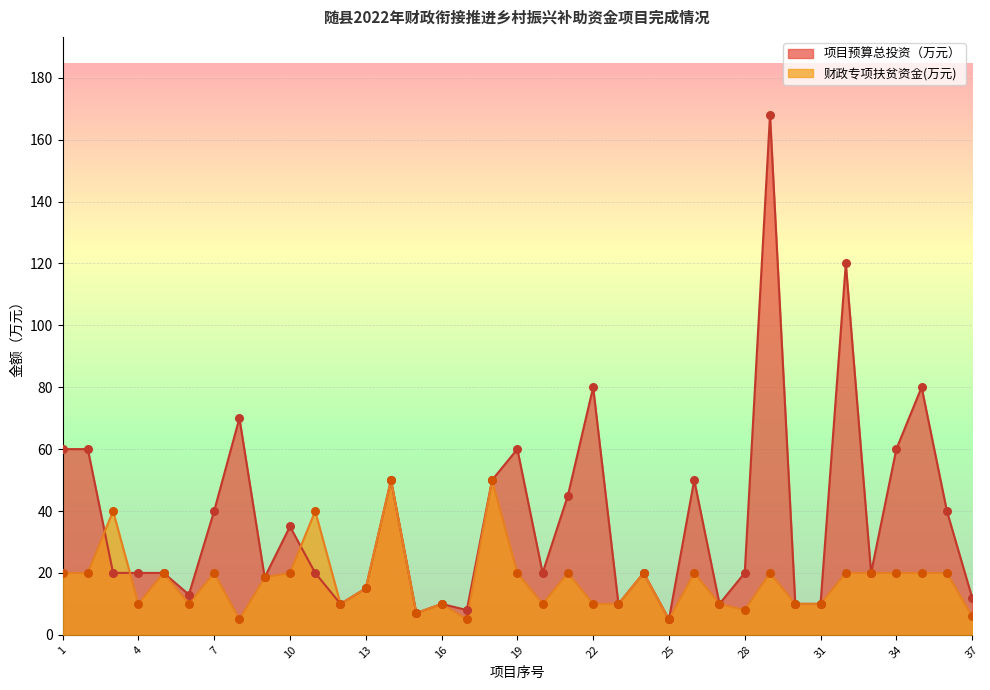

Is the value of 财政专项扶贫资金(万元) at 30 greater than the value of 项目预算总投资（万元） at 27?

No